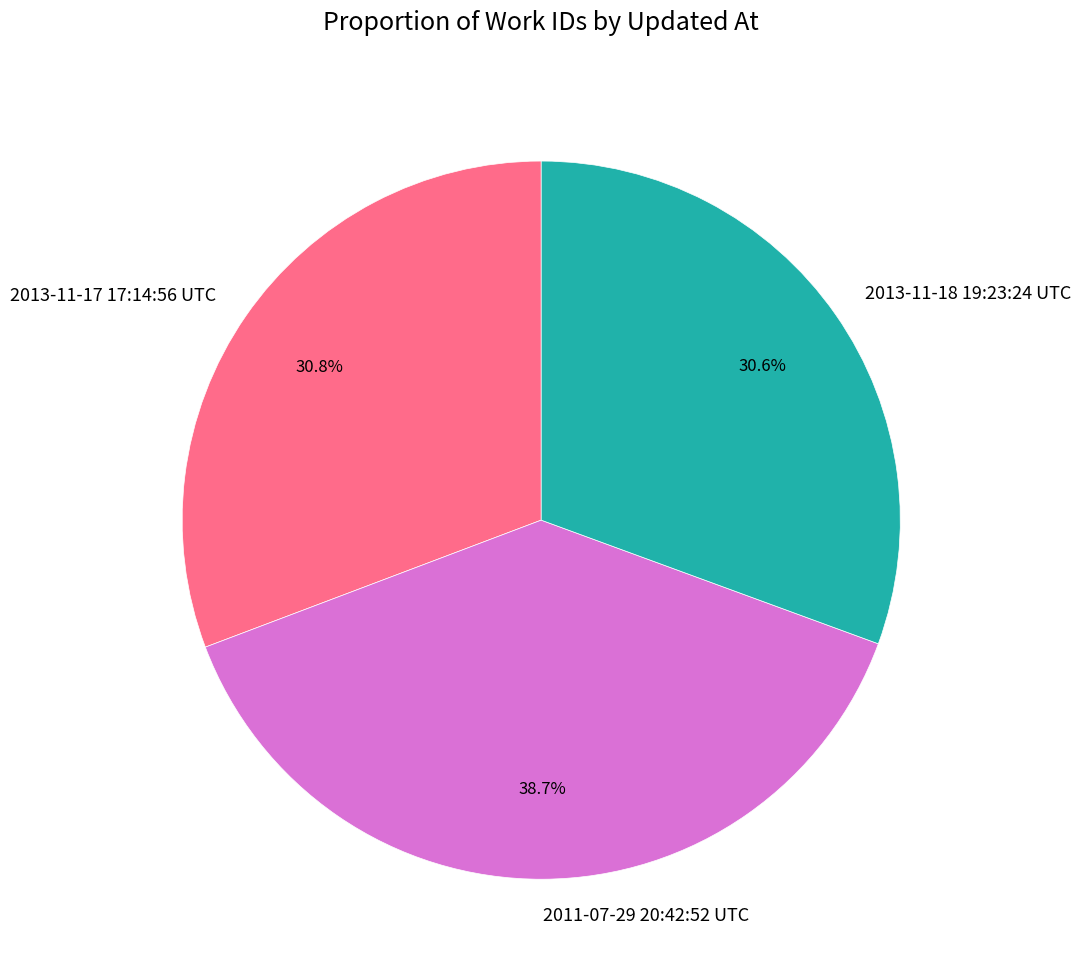

Count the number of slices in the pie.

3